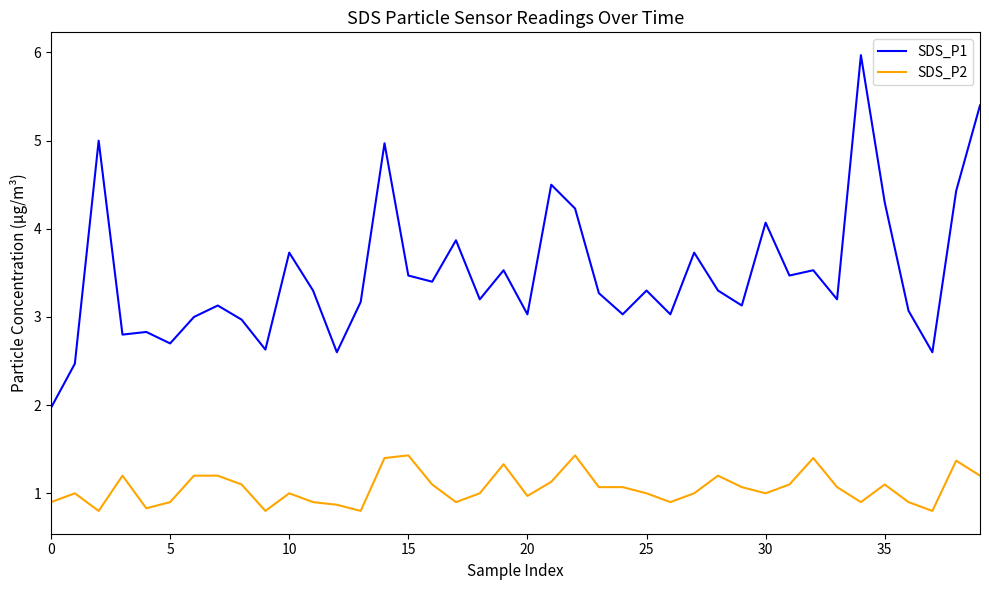

List the series in order of their peak value, lowest first.

SDS_P2, SDS_P1